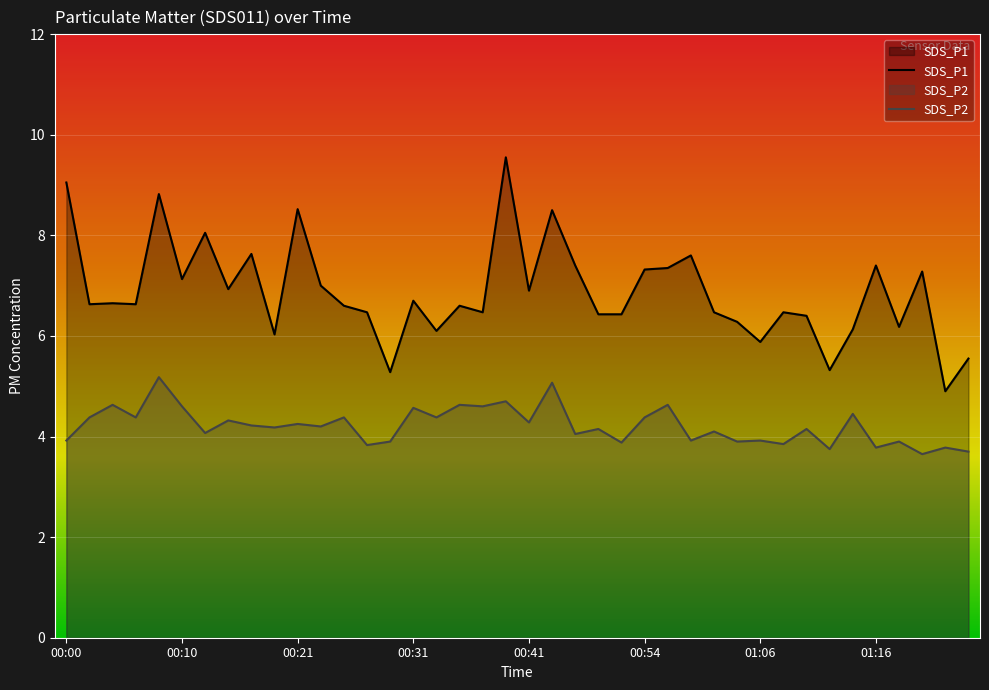

What is the difference between the SDS_P1 values at 01:18 and 00:31?

0.5